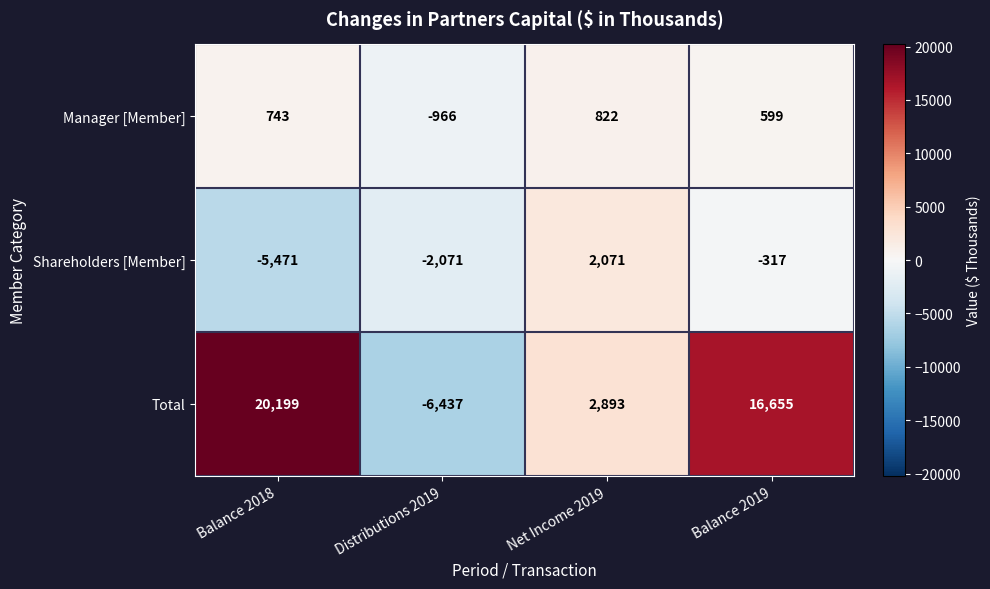

Count the Shareholders [Member] values in the range -2071 to 2071.

3